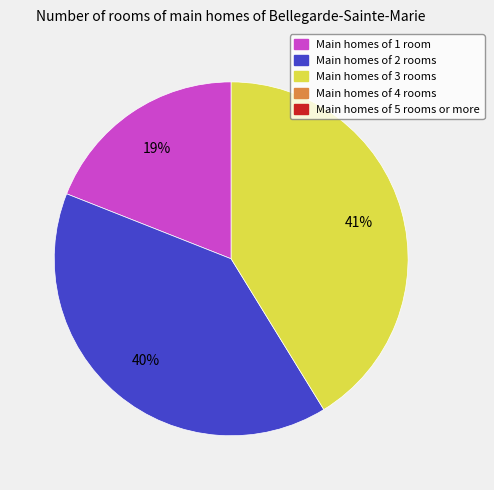

To the nearest percent, what is the average slice percentage?

33%